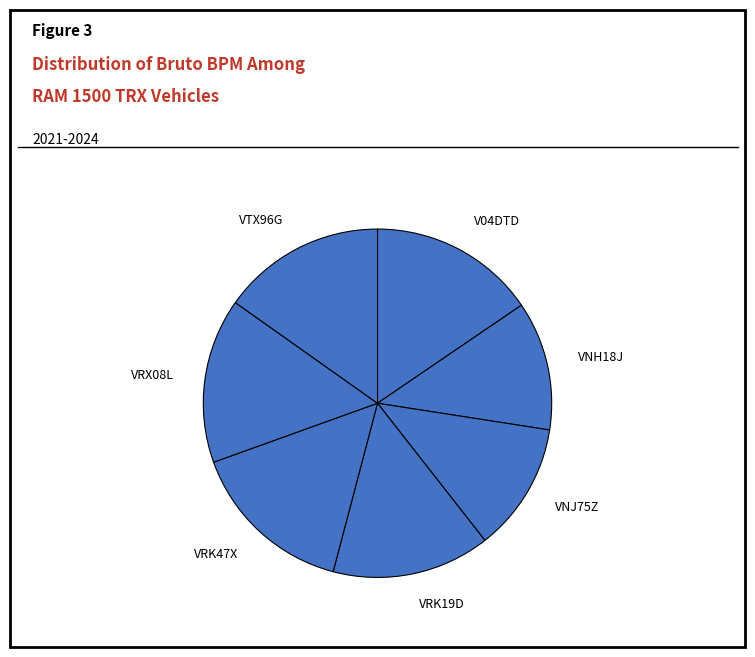

True or false: VRK47X accounts for 15% of the total.

True